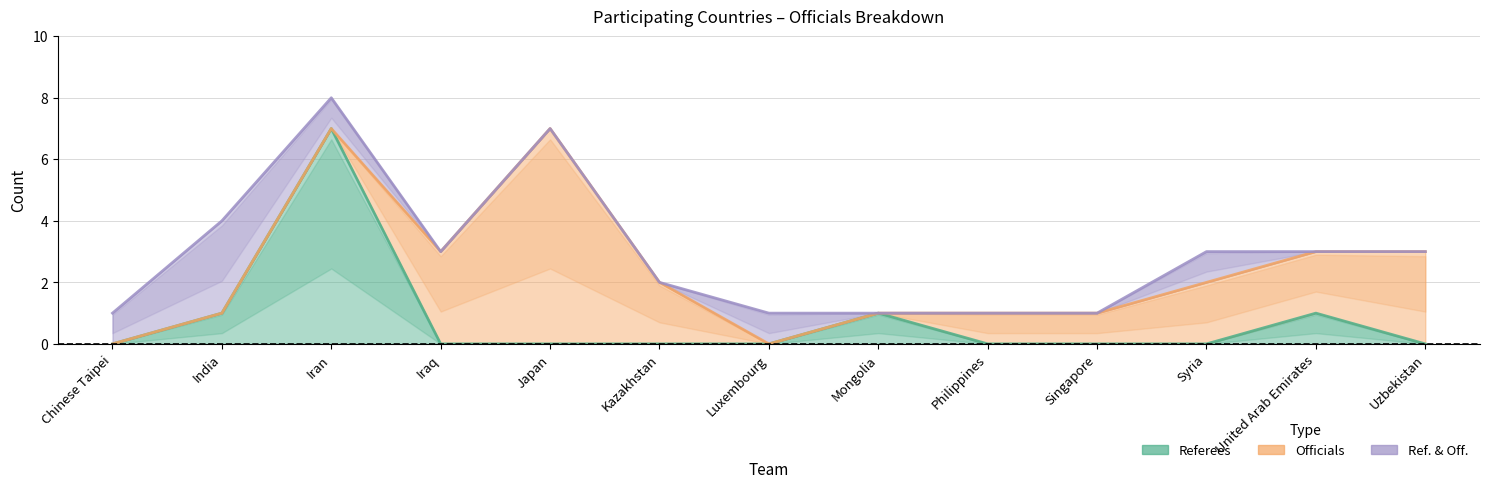

Is it true that Referees equals 0 at Uzbekistan?

True